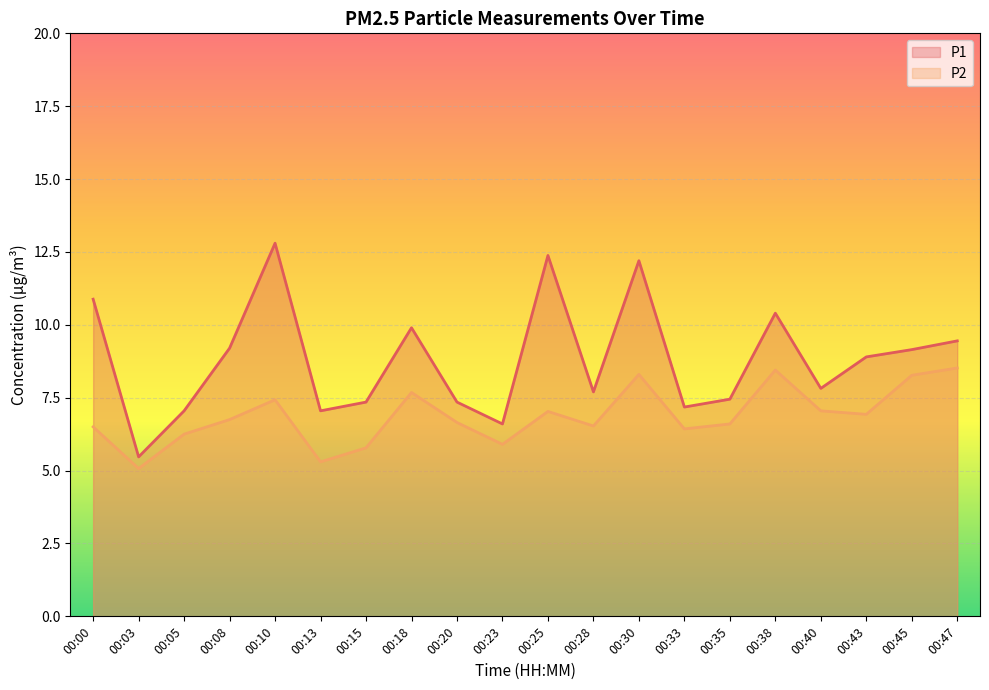

How many data points does each series have?

20